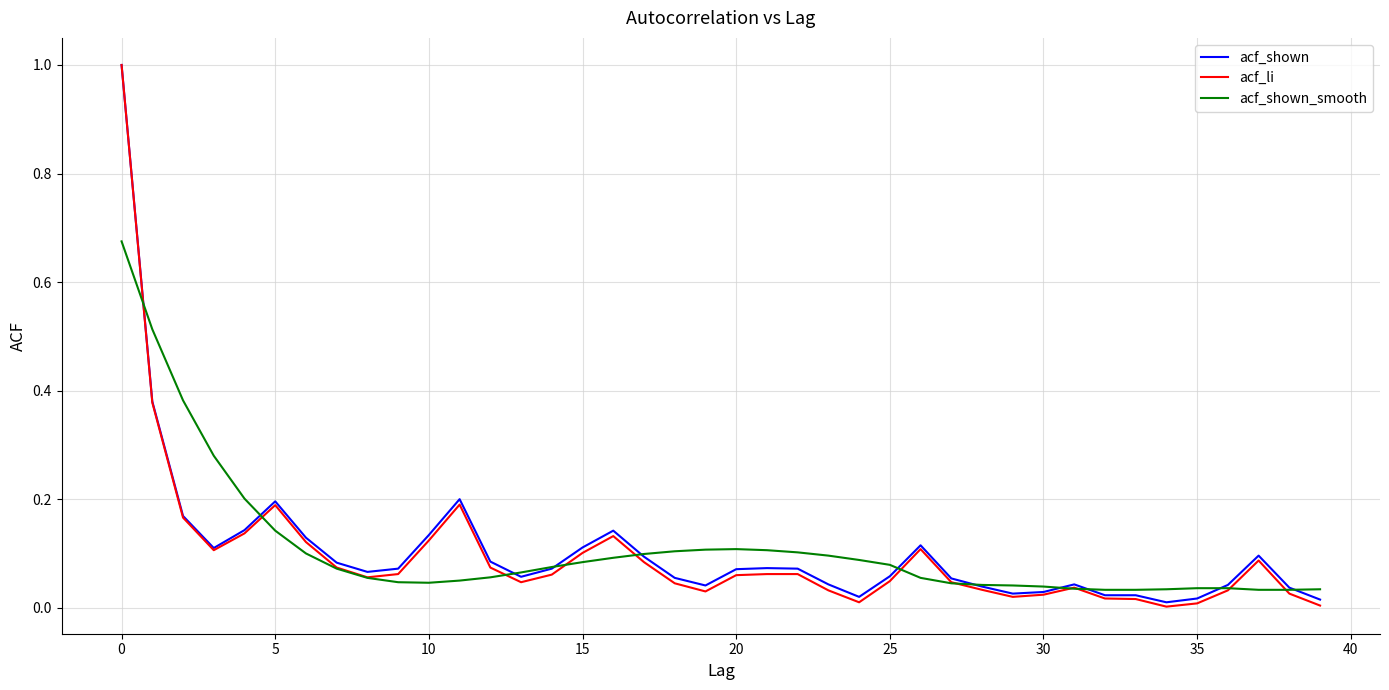

In acf_li, how many points are lower than both neighbors (excluding endpoints)?

7